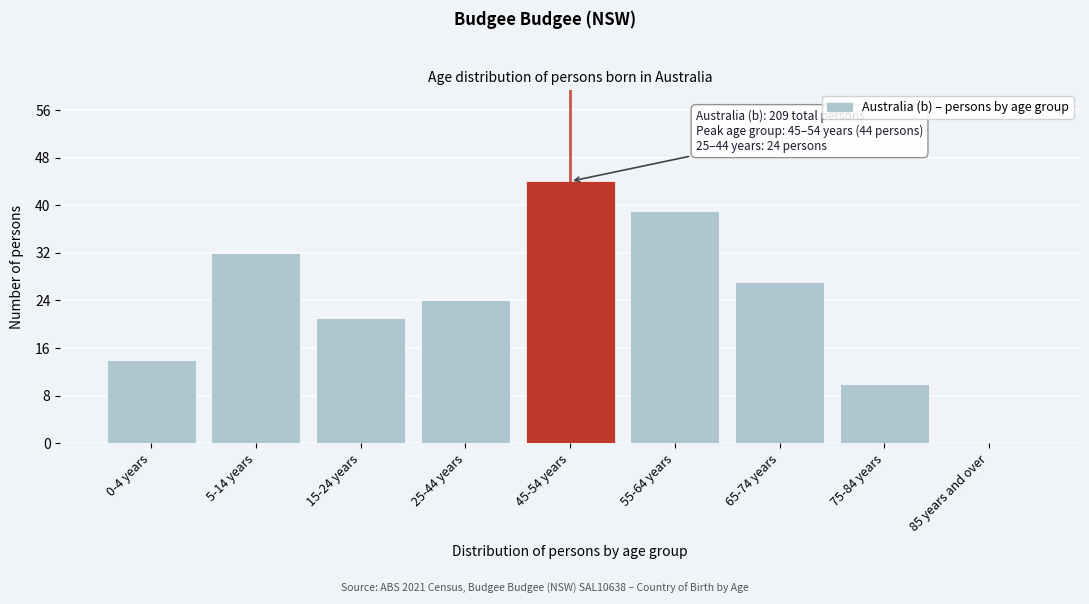

Reading left to right, extract all data points from this chart.

0-4 years=14	5-14 years=32	15-24 years=21	25-44 years=24	45-54 years=44	55-64 years=39	65-74 years=27	75-84 years=10	85 years and over=0